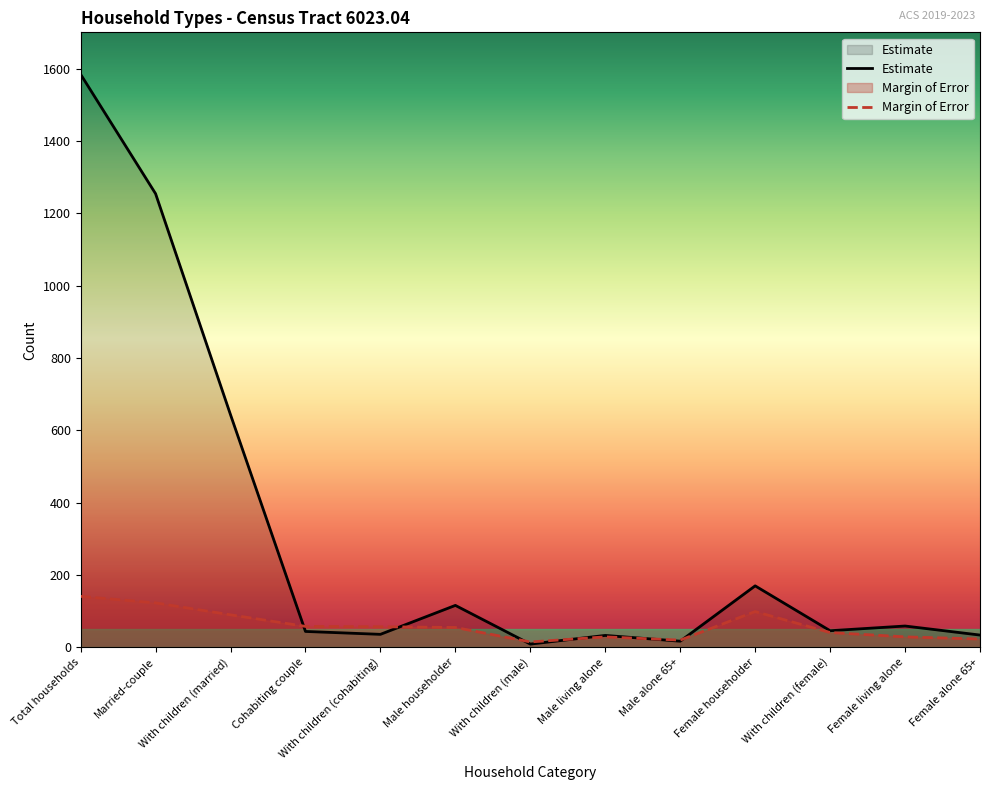

List the series in order of their peak value, highest first.

Estimate, Margin of Error